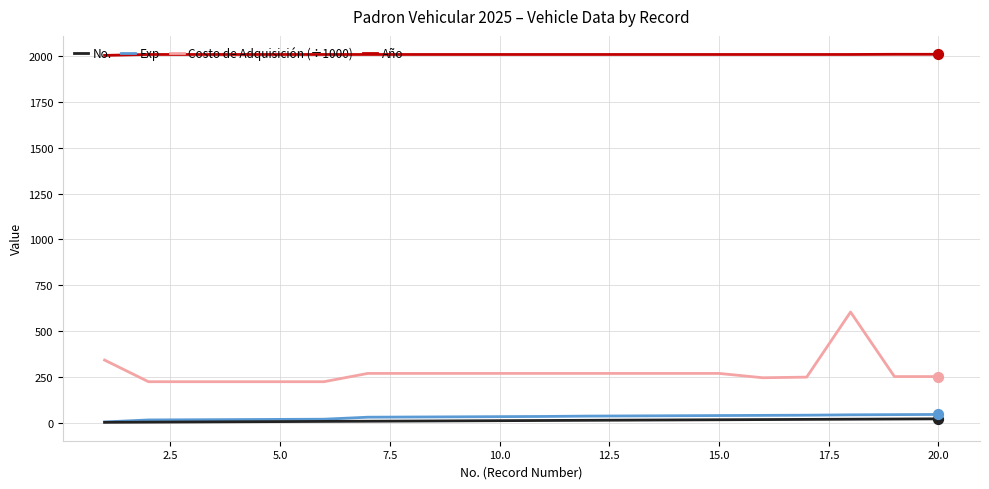

What are all the series names shown in the legend?

No., Exp, Costo de Adquisición (÷1000), Año